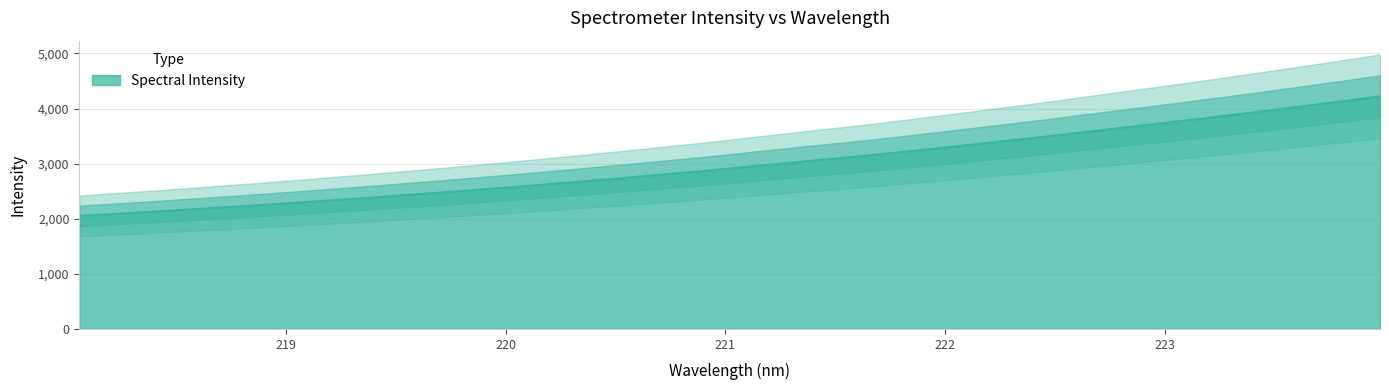

What is the lowest value of the Spectral Intensity series?

2051.2